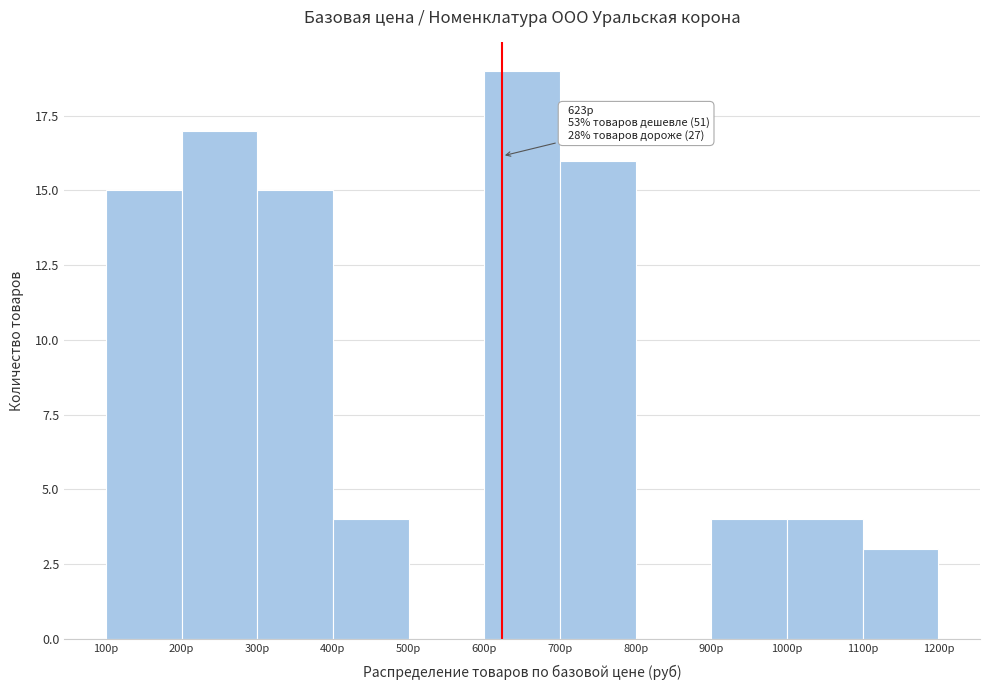

Which range on the x-axis has the tallest bar?

600 to 700